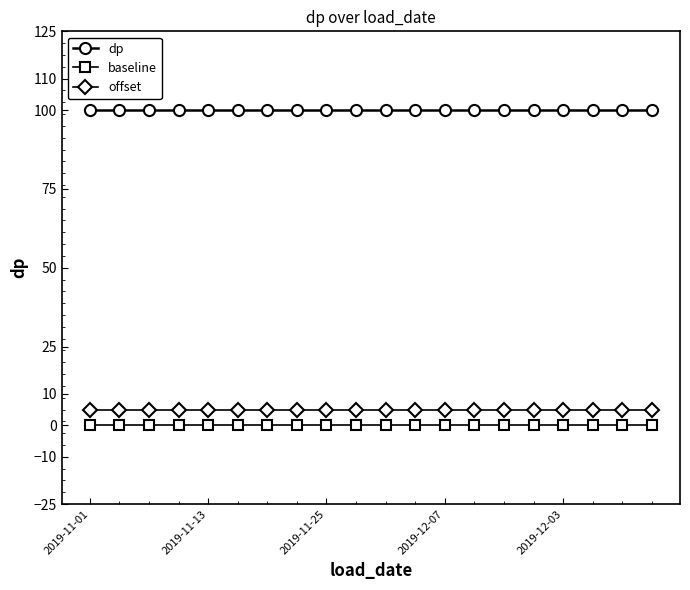

What is the sum of all offset values?

100